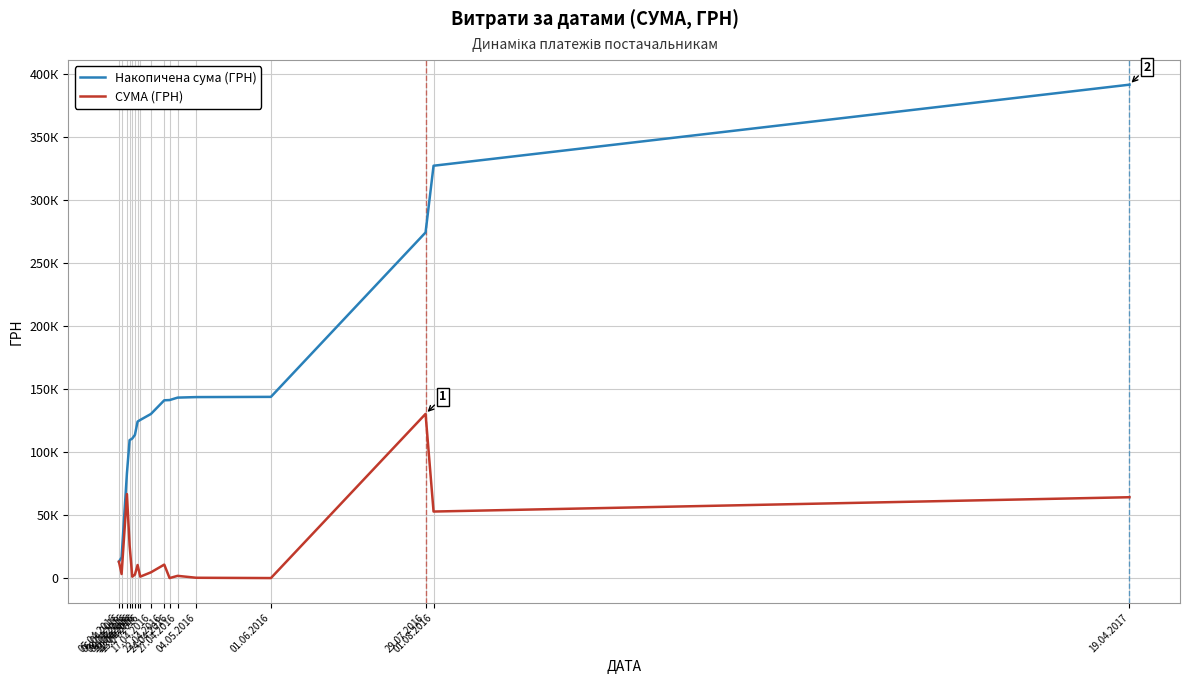

At which label does СУМА (ГРН) reach its peak?

29.07.2016